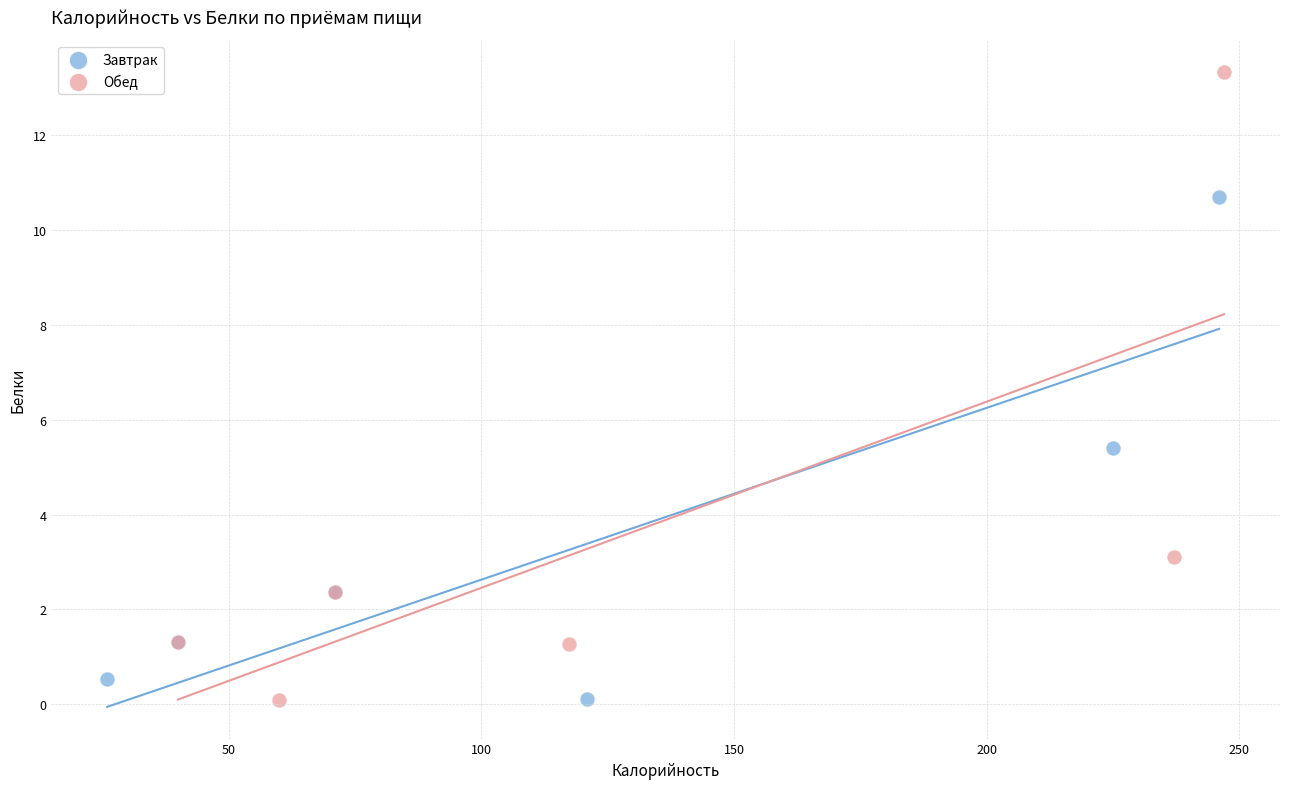

Which series reaches the maximum Y coordinate?

Обед